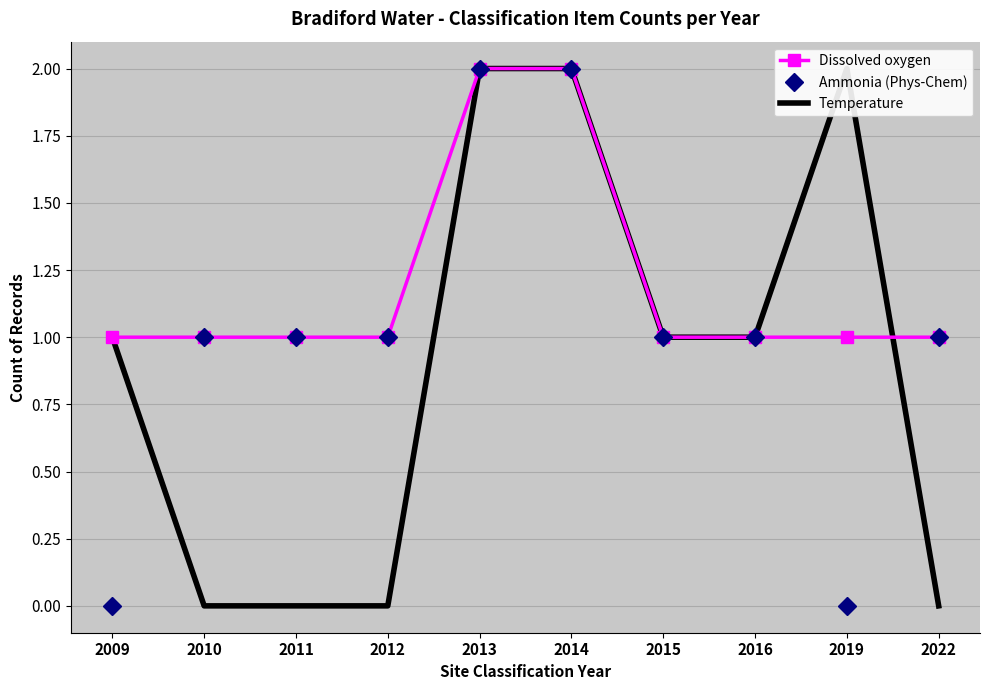

Which series has the widest spread of values?

Ammonia (Phys-Chem)